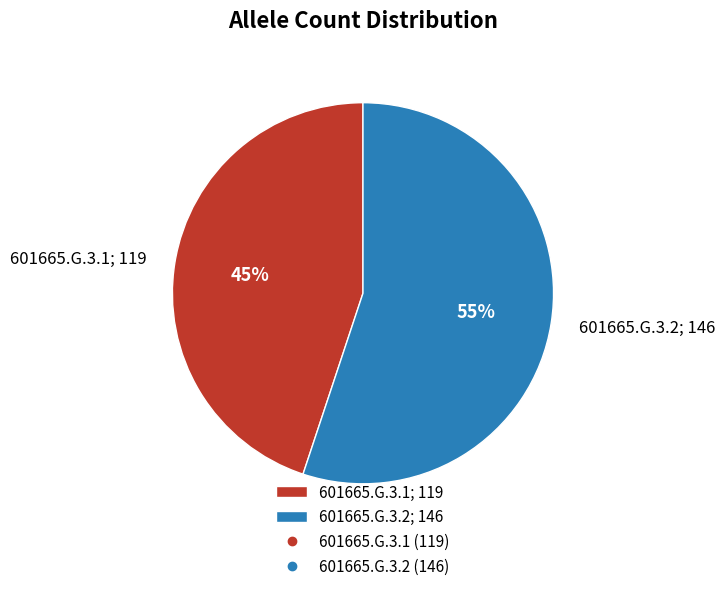

Rank the categories by value from highest to lowest.

601665.G.3.2, 601665.G.3.1